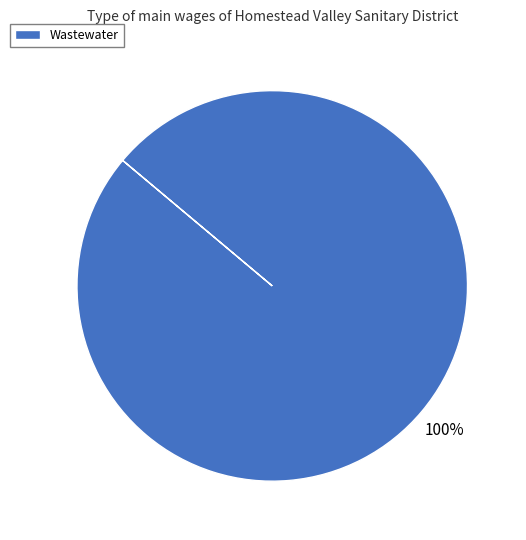

The Wastewater slice represents 100% of the pie. True or false?

True